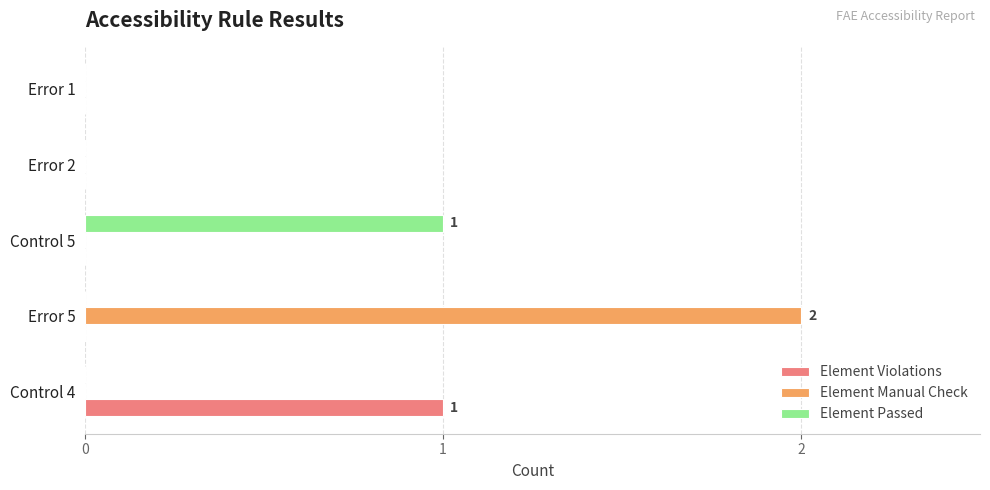

Between Error 5 and Error 1, which series saw the biggest shift?

Element Manual Check